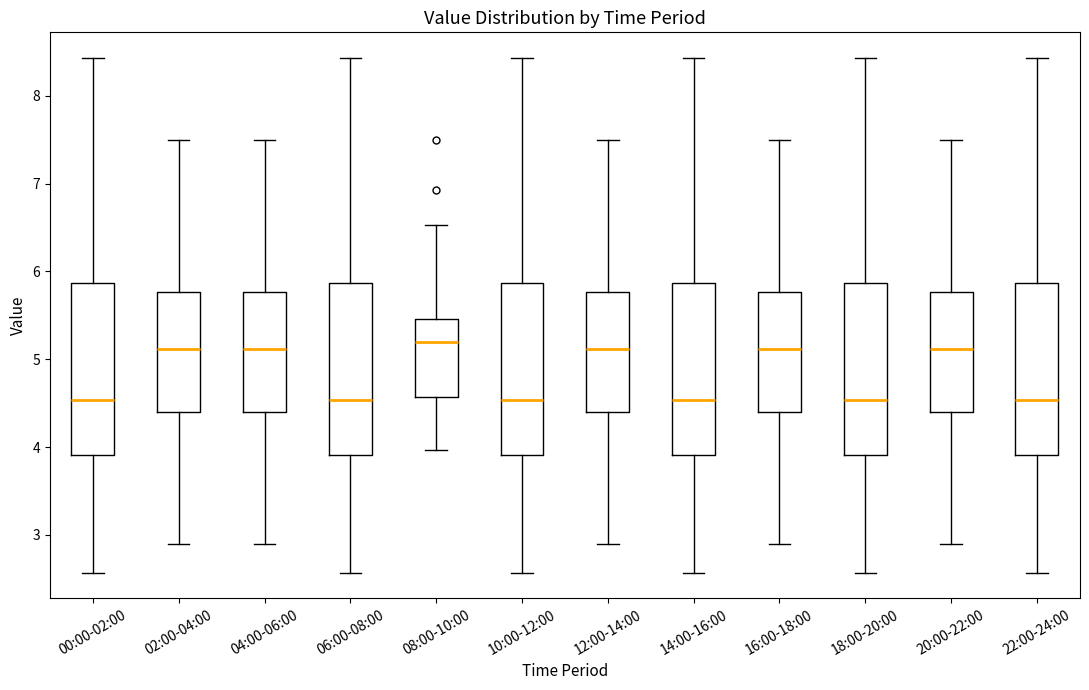

Reading left to right, transcribe this box plot: for each box, give where its median line is, the range the box spans, and where its two whiskers end, as read against the y-axis. The values are not printed on the chart, so give them approximately, as read against the axis.

00:00-02:00: median 4.5, box 3.9 to 5.9, whiskers 2.6 to 8.4
02:00-04:00: median 5.1, box 4.4 to 5.8, whiskers 2.9 to 7.5
04:00-06:00: median 5.1, box 4.4 to 5.8, whiskers 2.9 to 7.5
06:00-08:00: median 4.5, box 3.9 to 5.9, whiskers 2.6 to 8.4
08:00-10:00: median 5.2, box 4.6 to 5.5, whiskers 4.0 to 6.5
10:00-12:00: median 4.5, box 3.9 to 5.9, whiskers 2.6 to 8.4
12:00-14:00: median 5.1, box 4.4 to 5.8, whiskers 2.9 to 7.5
14:00-16:00: median 4.5, box 3.9 to 5.9, whiskers 2.6 to 8.4
16:00-18:00: median 5.1, box 4.4 to 5.8, whiskers 2.9 to 7.5
18:00-20:00: median 4.5, box 3.9 to 5.9, whiskers 2.6 to 8.4
20:00-22:00: median 5.1, box 4.4 to 5.8, whiskers 2.9 to 7.5
22:00-24:00: median 4.5, box 3.9 to 5.9, whiskers 2.6 to 8.4